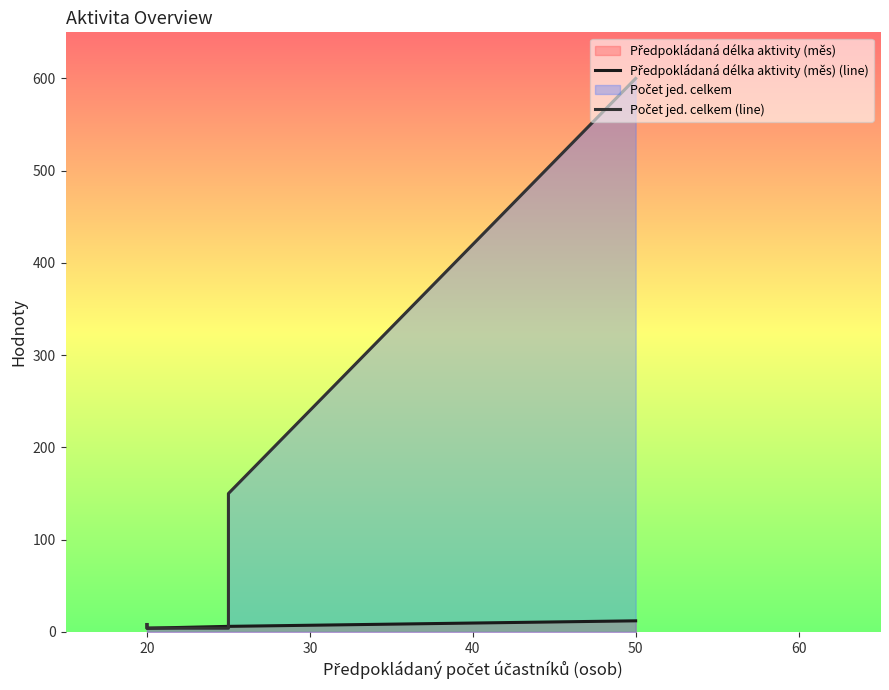

Reading left to right, list all the values displayed in this chart.

Předpokládaná délka aktivity (měs) (line): 8	4	6	6	12
Počet jed. celkem (line): 8	4	4	150	600